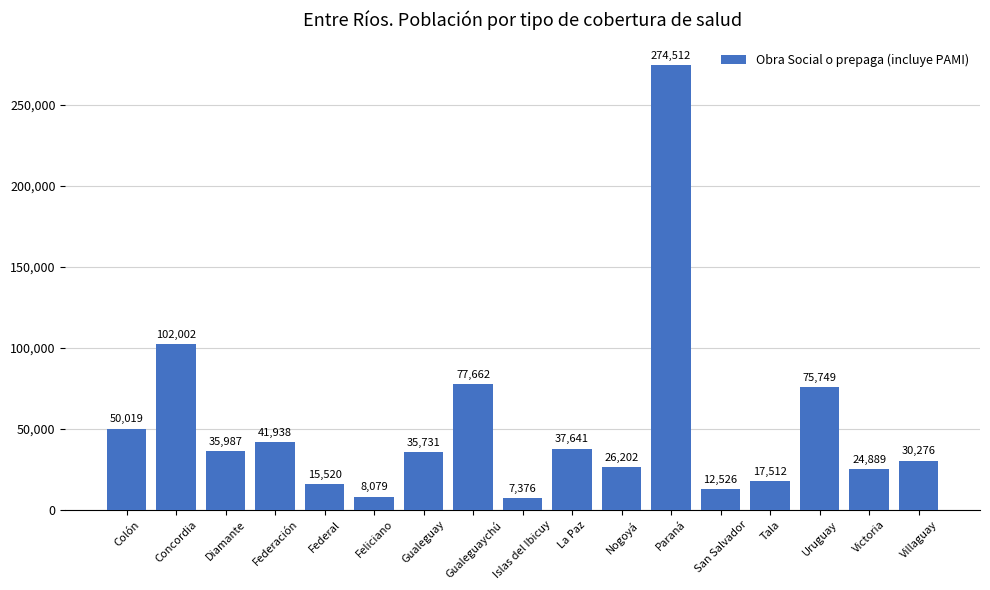

List the labels in order of value, largest first.

Paraná, Concordia, Gualeguaychú, Uruguay, Colón, Federación, La Paz, Diamante, Gualeguay, Villaguay, Nogoyá, Victoria, Tala, Federal, San Salvador, Feliciano, Islas del Ibicuy